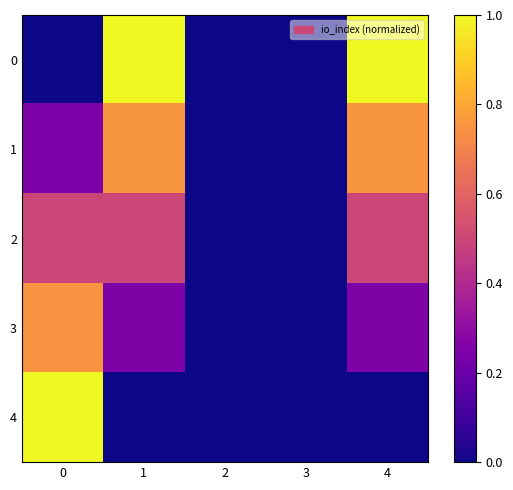

Reading left to right, extract all data points from this chart.

0: 0=0.0	1=1.0	2=0.0	3=0.0	4=1.0
1: 0=0.2	1=0.8	2=0.0	3=0.0	4=0.8
2: 0=0.5	1=0.5	2=0.0	3=0.0	4=0.5
3: 0=0.7	1=0.2	2=0.0	3=0.0	4=0.2
4: 0=1.0	1=0.0	2=0.0	3=0.0	4=0.0